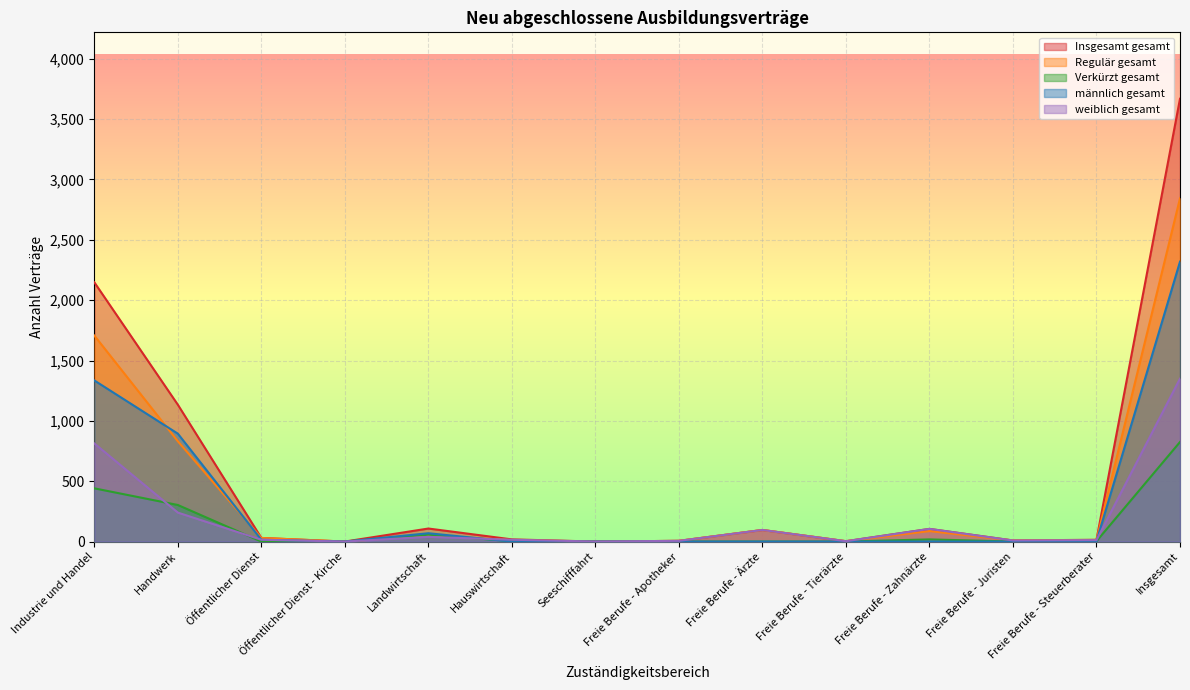

What is the label of the 8th point from the right?

Seeschifffahrt